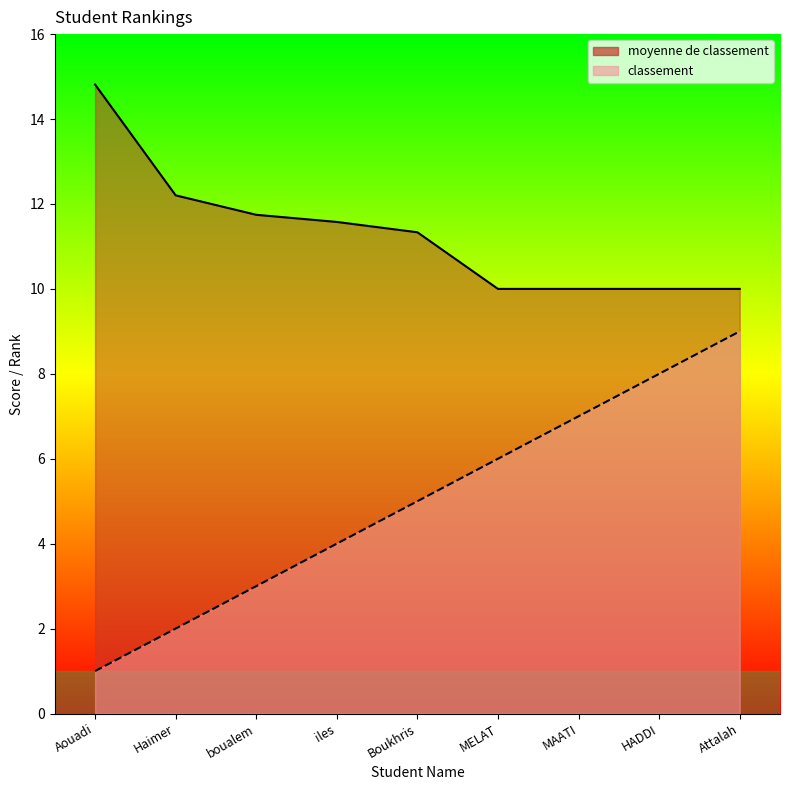

Reading right to left, list all the values displayed in this chart.

moyenne de classement: 10.0	10.0	10.0	10.0	11.3	11.6	11.7	12.2	14.8
classement: 9.0	8.0	7.0	6.0	5.0	4.0	3.0	2.0	1.0